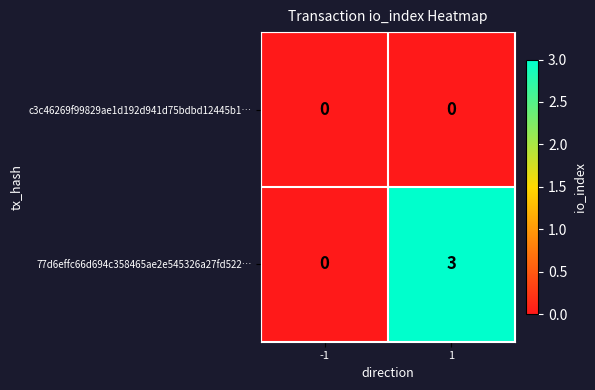

Which series has the largest range (max minus min)?

77d6effc66d694c358465ae2e545326a27fd522…